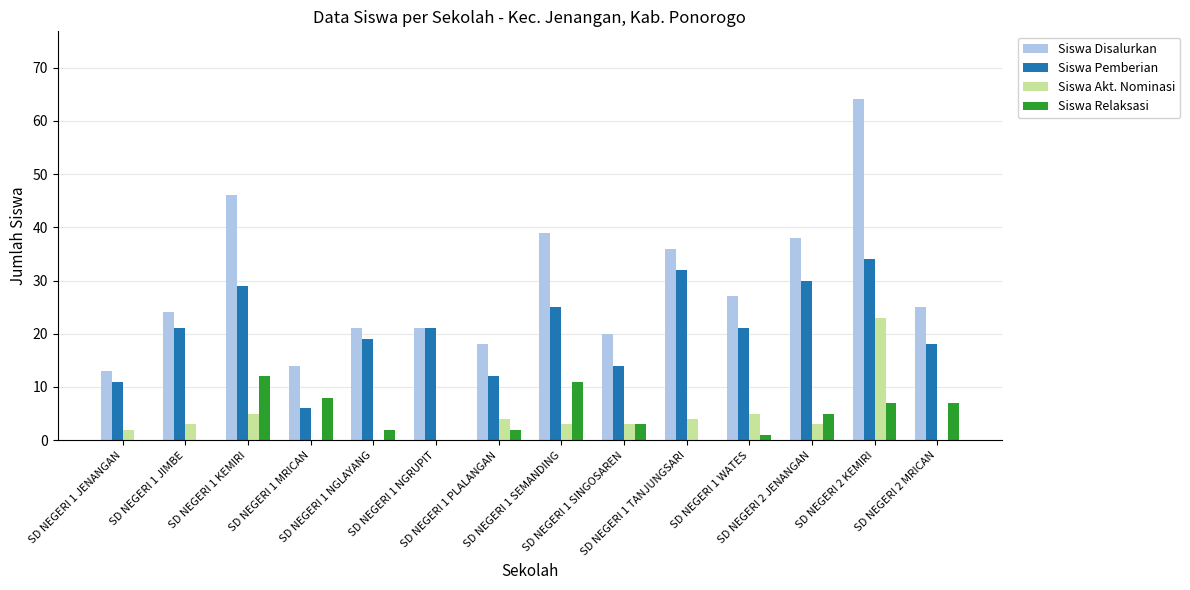

Which series has the largest total across all categories?

Siswa Disalurkan